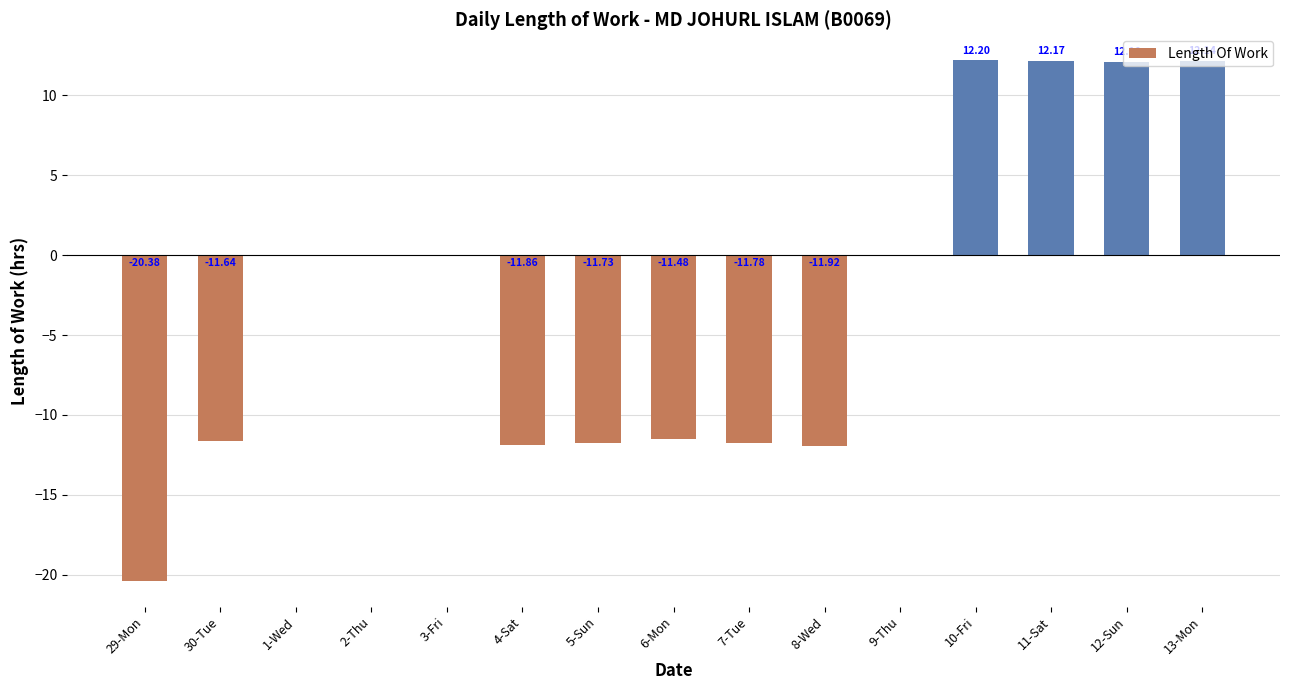

What is the change in value from 4-Sat to 9-Thu?

+11.9